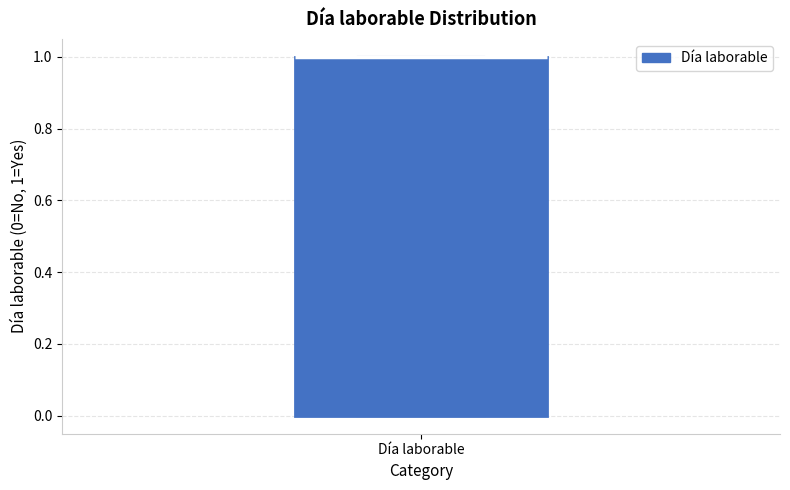

Transcribe this box plot: give where the median line is, the range the box spans, and where the two whiskers end, as read against the y-axis. The values are not printed on the chart, so give them approximately, as read against the axis.

median 1 (drawn on the box's upper edge), box 0 to 1, whiskers 0 to 1